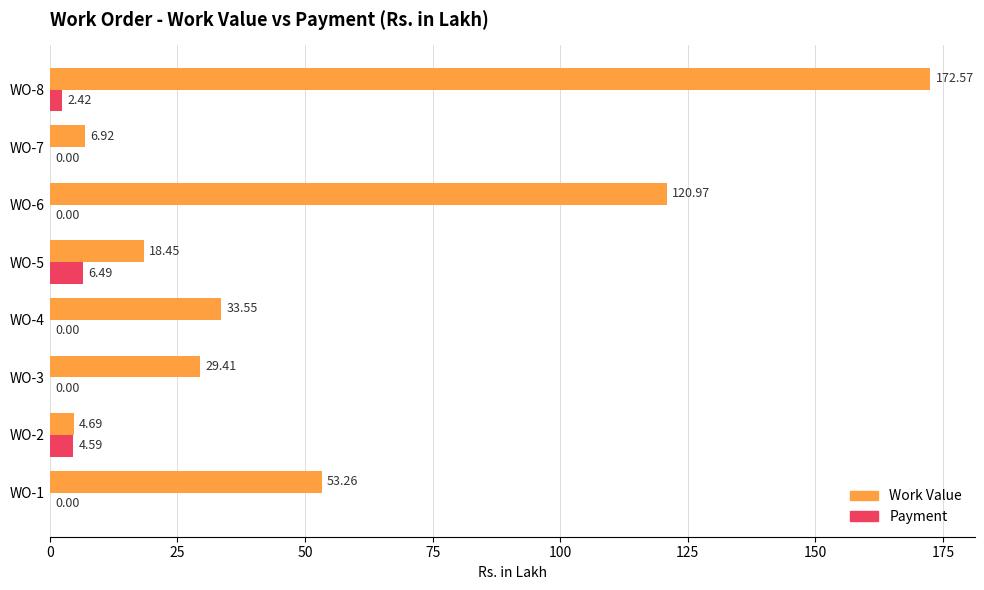

Is the value of Work Value at WO-8 greater than the value of Payment at WO-8?

Yes